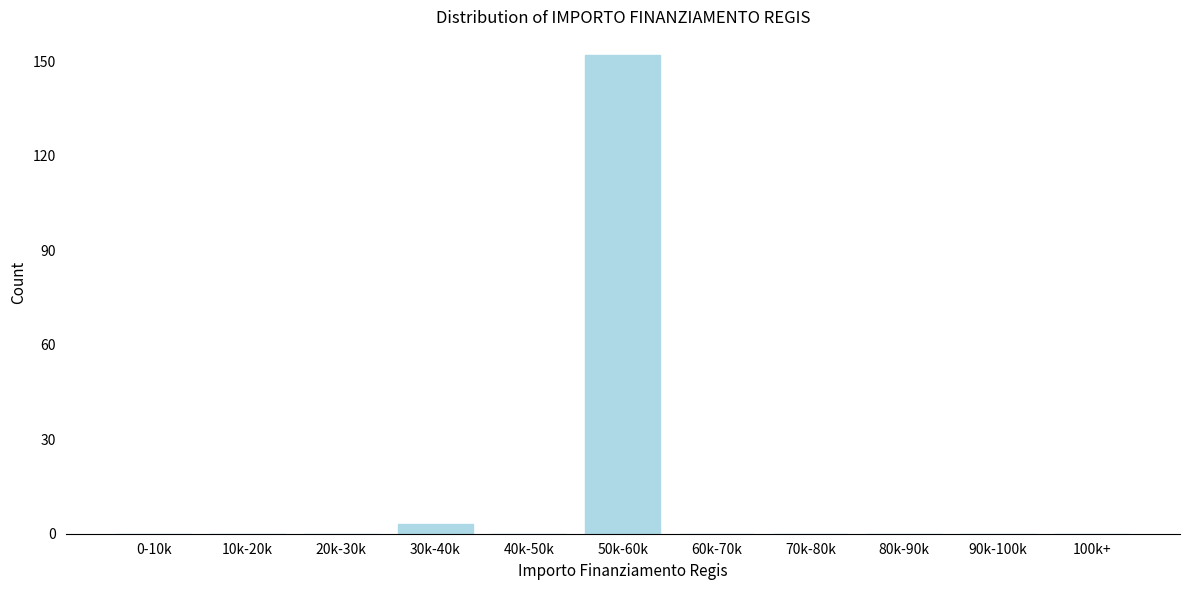

Reading left to right, what are all the values shown in this chart?

0-10k=0	10k-20k=0	20k-30k=0	30k-40k=3	40k-50k=0	50k-60k=152	60k-70k=0	70k-80k=0	80k-90k=0	90k-100k=0	100k+=0